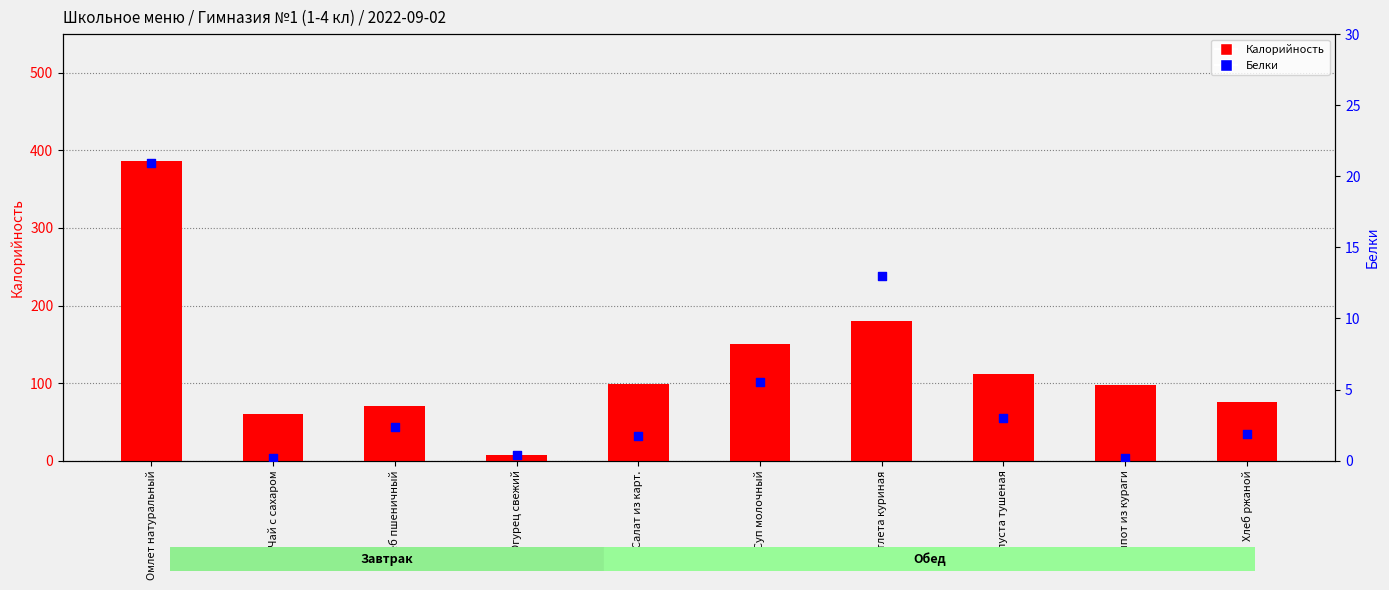

What is the total value across all series at Капуста тушеная?

115.0